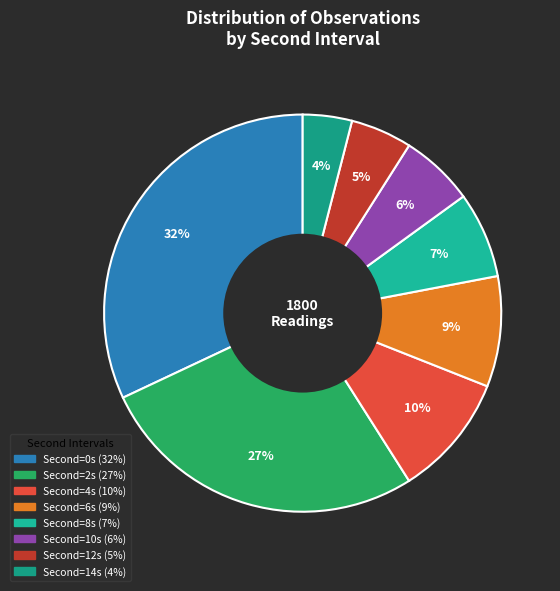

Count the number of slices in the pie.

8